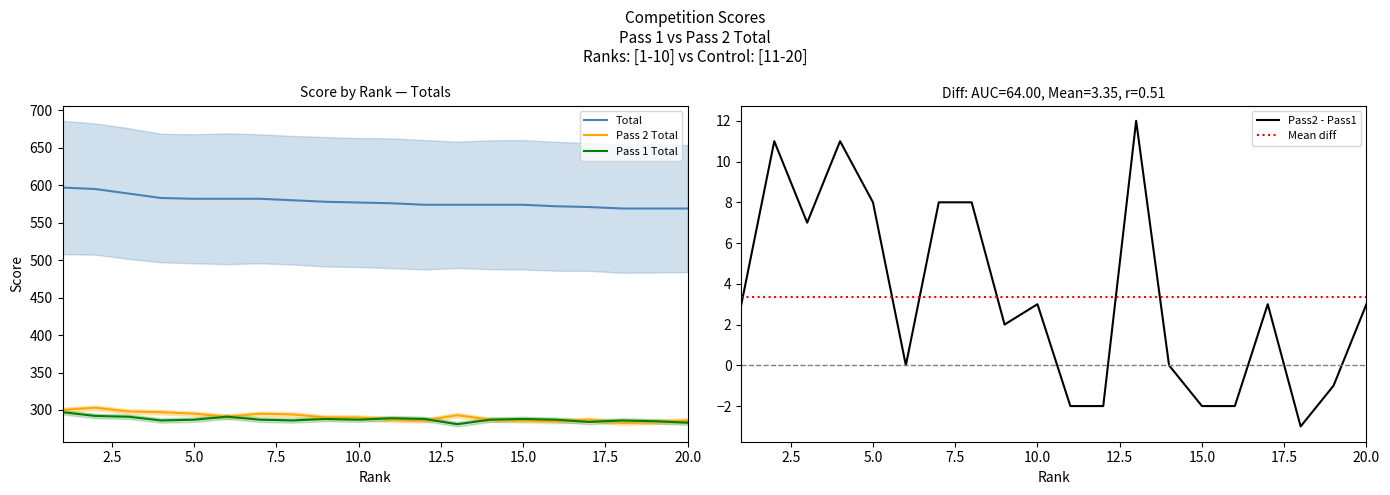

Which series has the largest total across all categories?

Total